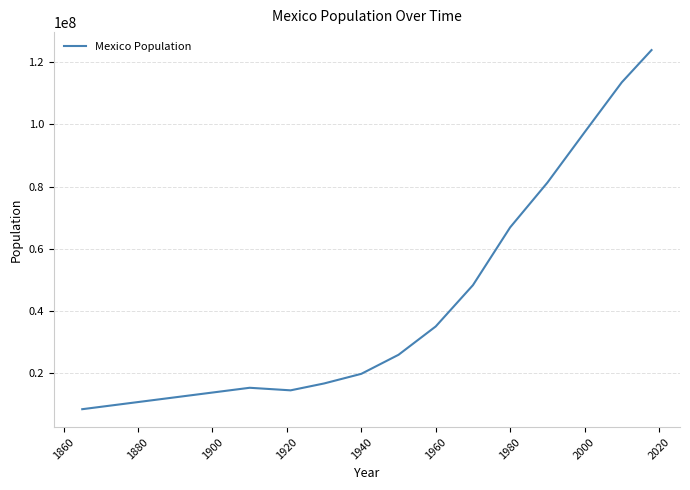

What is the smallest value displayed?

8259080